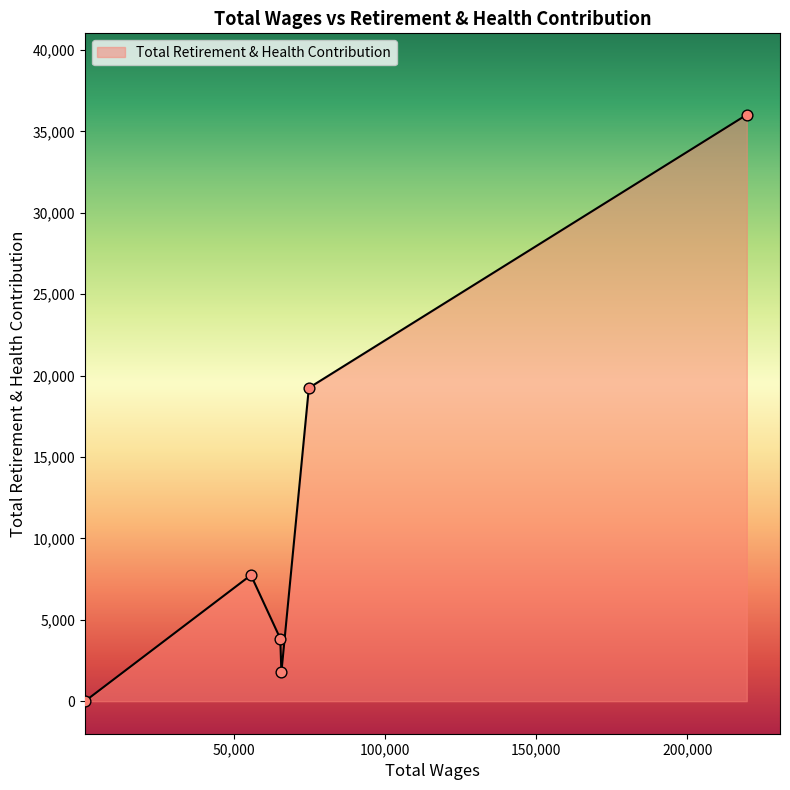

What is the maximum value shown in the chart?

36031